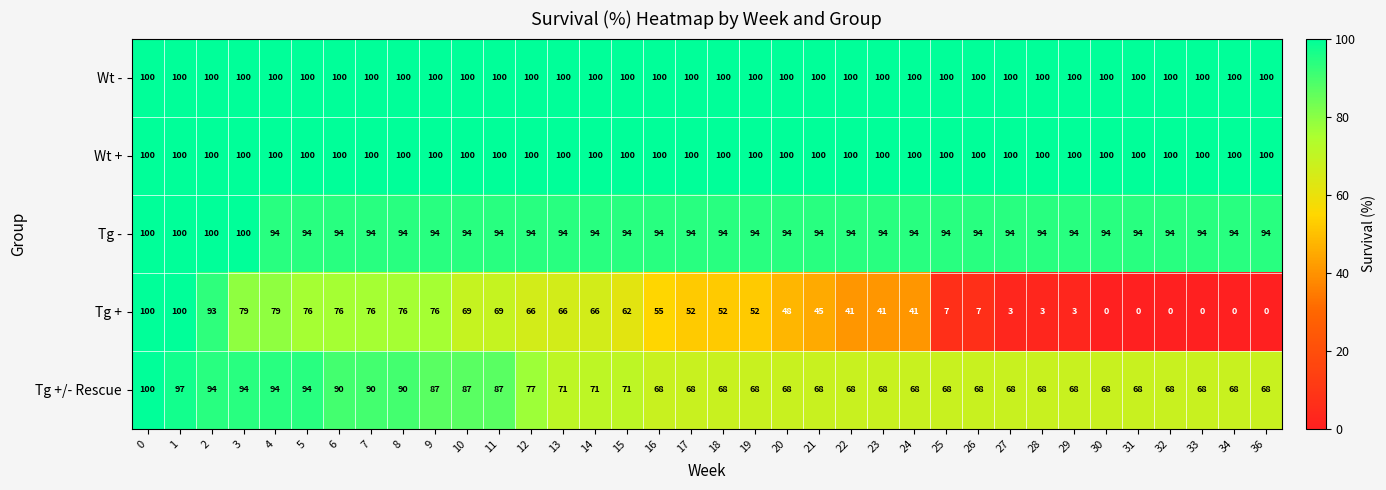

True or false: Tg +/- Rescue has a value of 68 at 23.

True